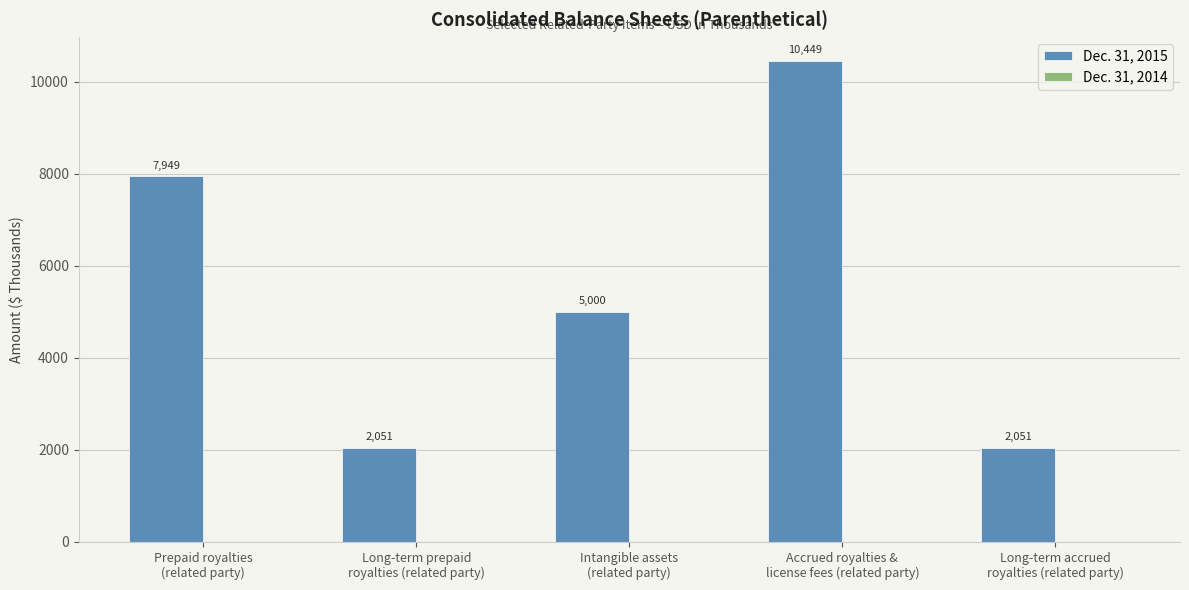

What is the difference between the maximum and second lowest values?

8398